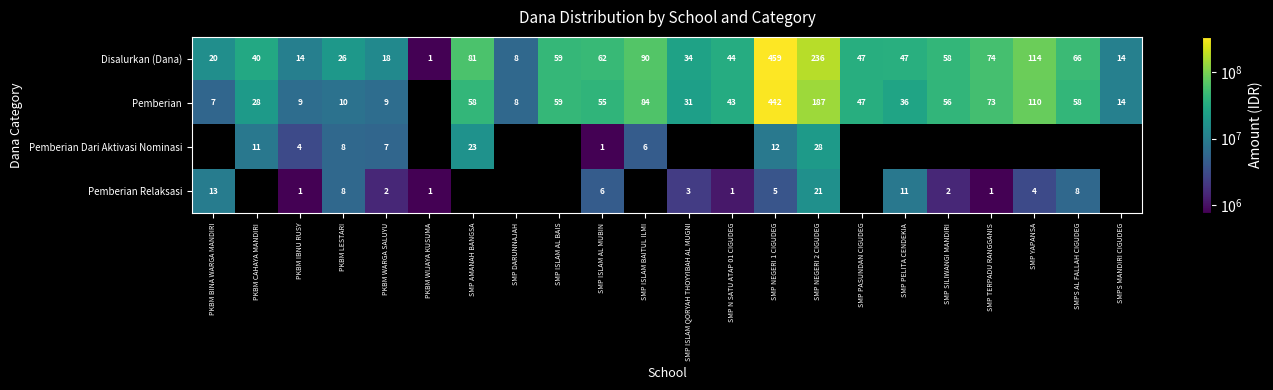

Which category has the highest value in the Disalurkan (Dana) series?

SMP NEGERI 1 CIGUDEG